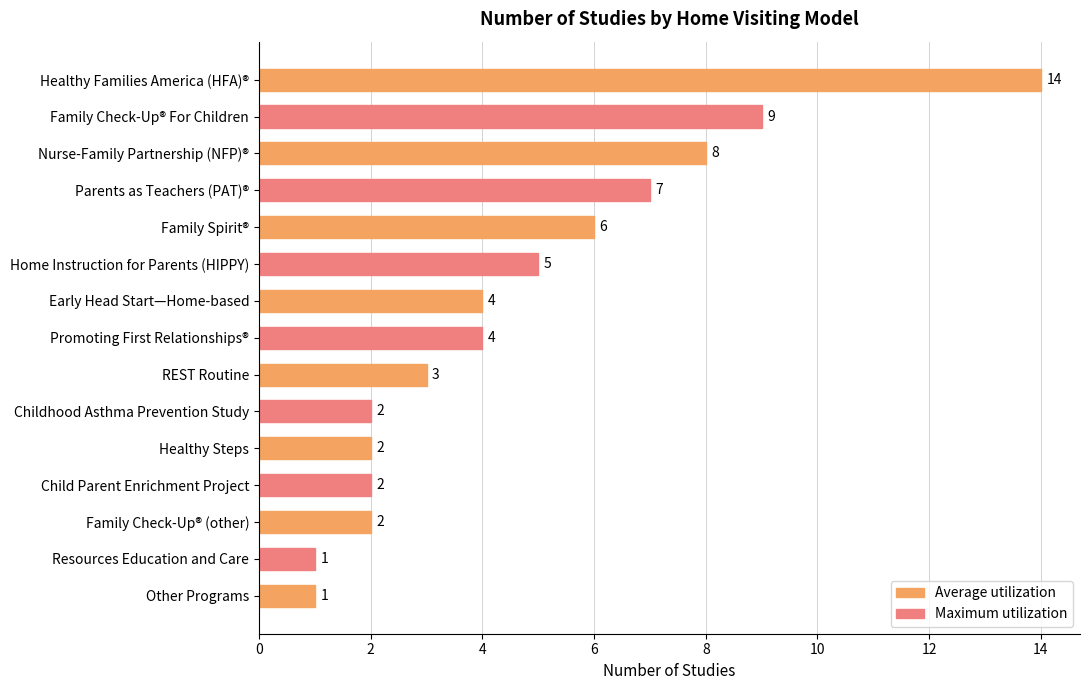

What is the label of the 11th bar from the top?

Healthy Steps